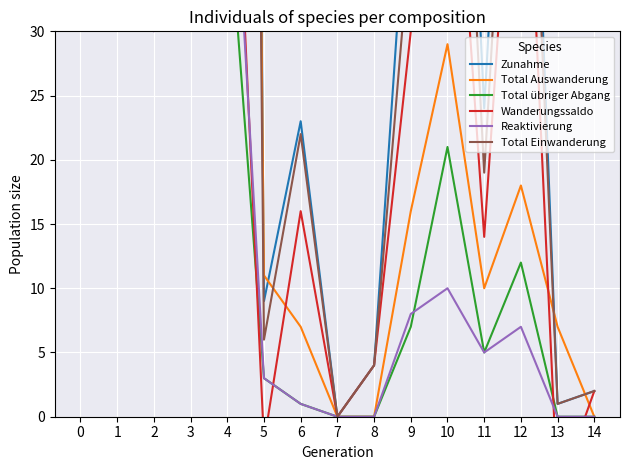

Which series ends up on top after the final intersection of Total Auswanderung and Wanderungssaldo?

Wanderungssaldo